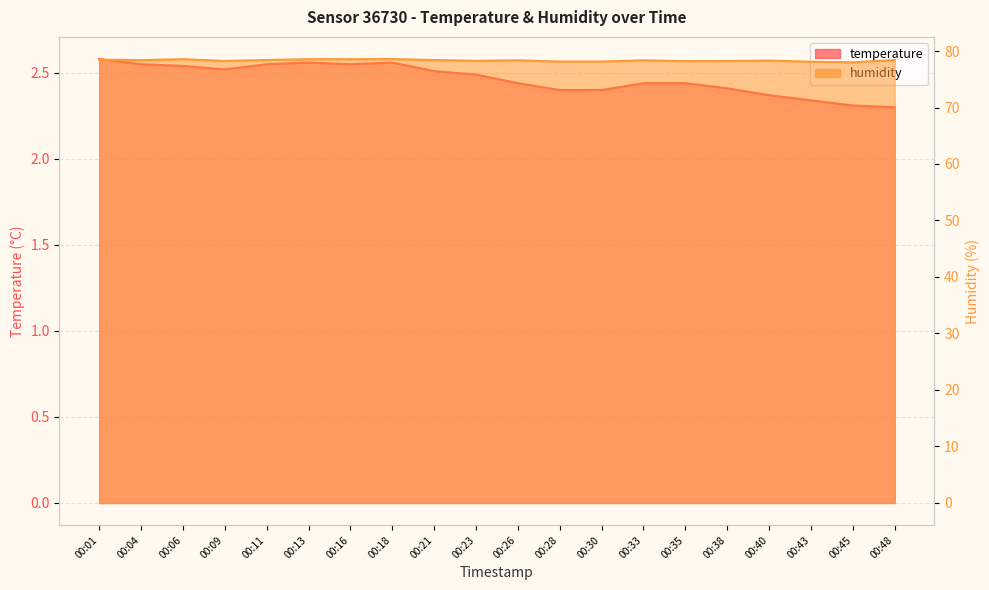

Between 00:43 and 00:33, which is larger?

00:33